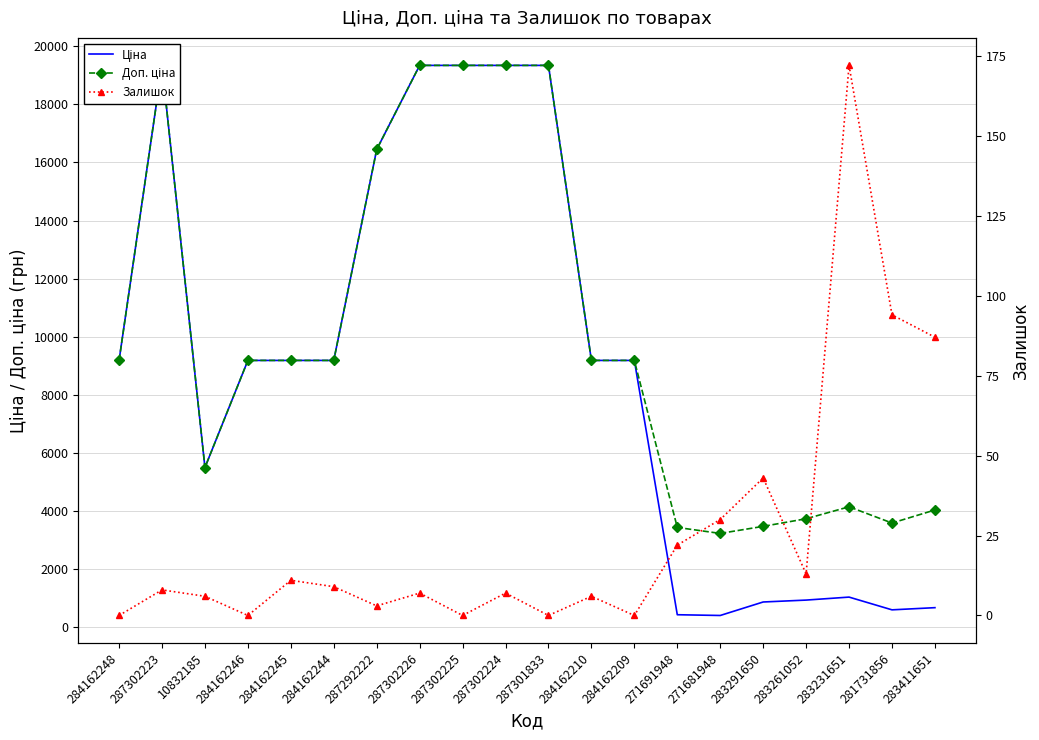

How many values in the Залишок series exceed 8?

9